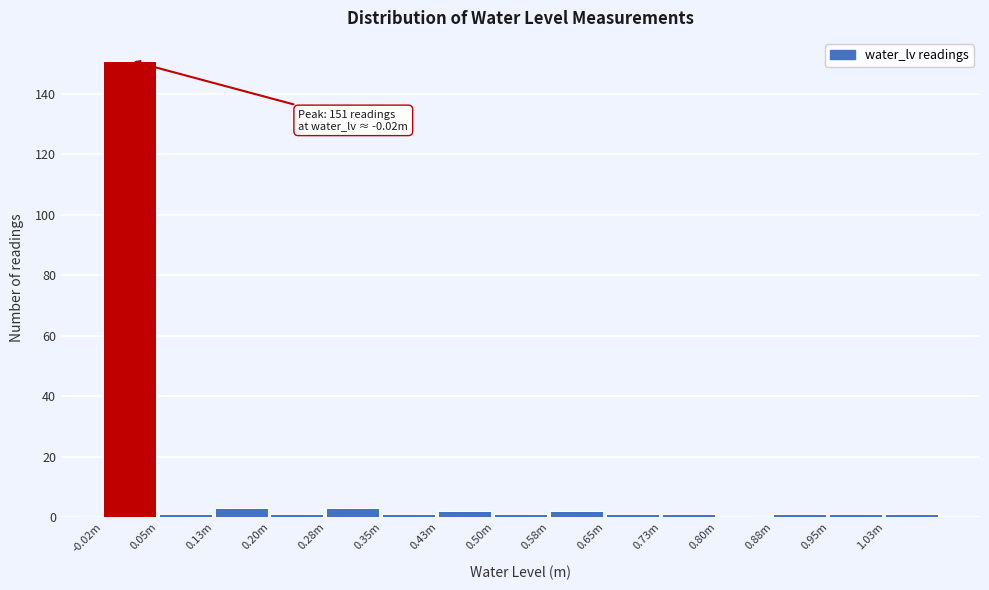

Reading left to right, list all the values displayed in this chart.

-0.02m=151	0.05m=1	0.13m=3	0.20m=1	0.28m=3	0.35m=1	0.43m=2	0.50m=1	0.58m=2	0.65m=1	0.73m=1	0.80m=0	0.88m=1	0.95m=1	1.03m=1